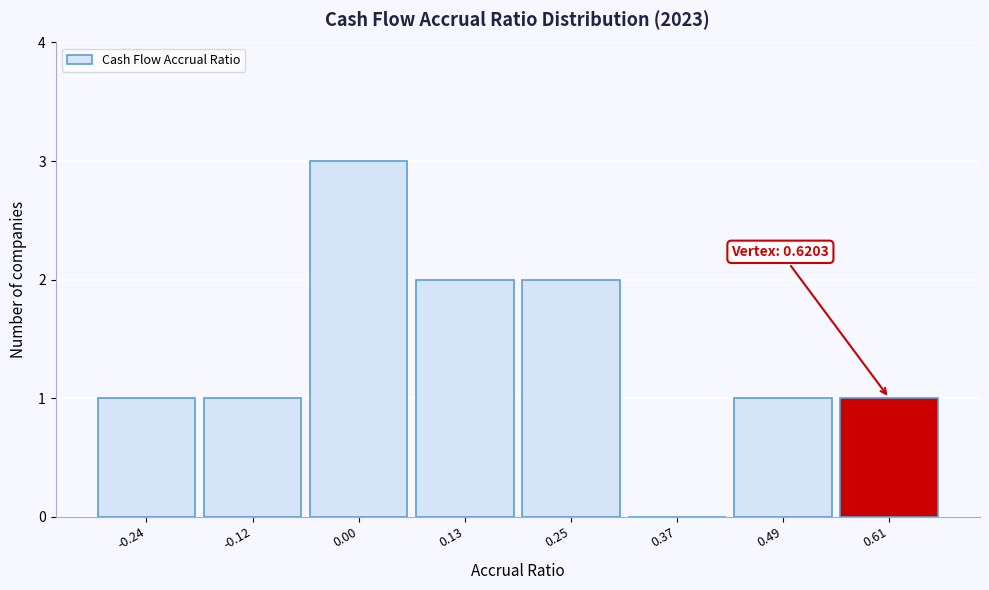

Over which range of the x-axis is the bar tallest?

-0.06 to 0.06